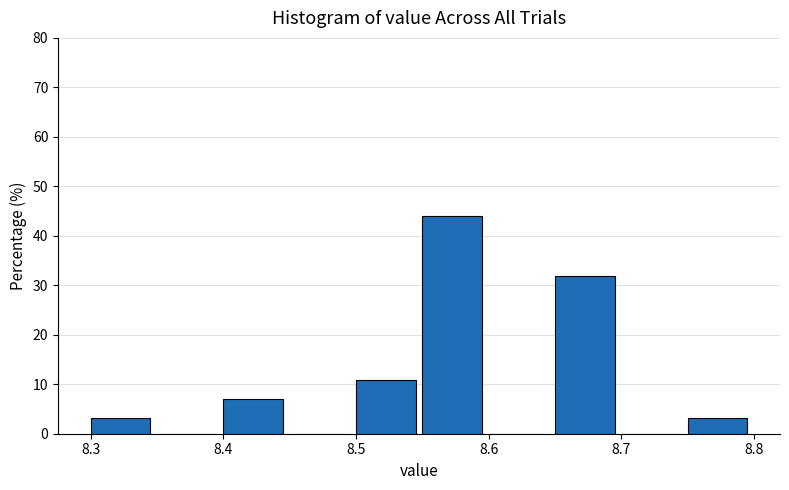

Reading left to right, list every bar in this chart as the range it spans on the x-axis followed by its height. The values are not printed on the chart, so give them approximately, as read against the axis.

8.30 to 8.35: 3
8.35 to 8.40: 0
8.40 to 8.45: 7
8.45 to 8.50: 0
8.50 to 8.55: 11
8.55 to 8.60: 44
8.60 to 8.65: 0
8.65 to 8.70: 32
8.70 to 8.75: 0
8.75 to 8.80: 3